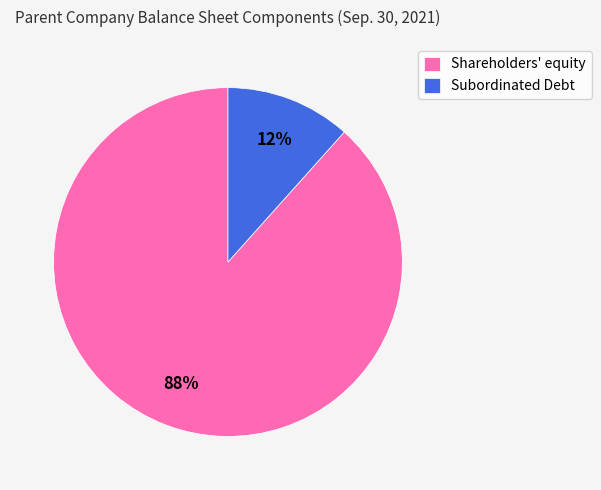

Which category has the biggest portion of the pie?

Shareholders' equity